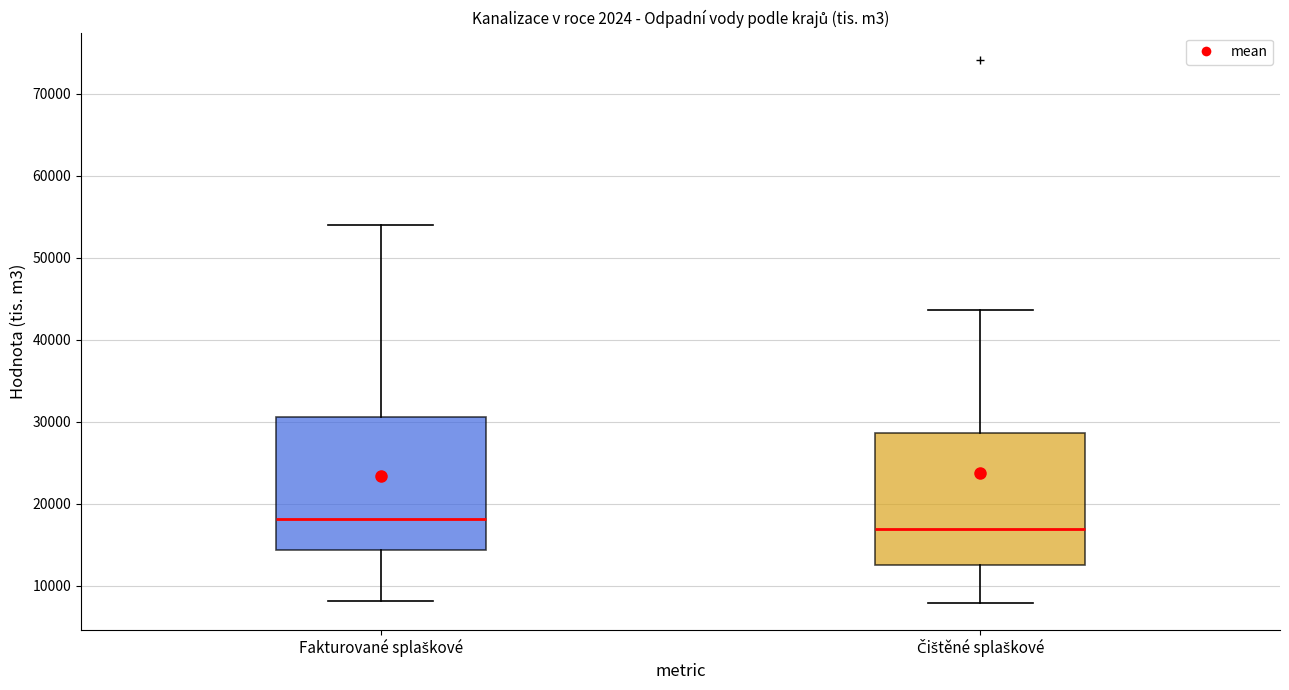

Where is the lower edge of the box for Čištěné splaškové on the y-axis? The values are not printed on the chart, so give them approximately, as read against the axis.

12000